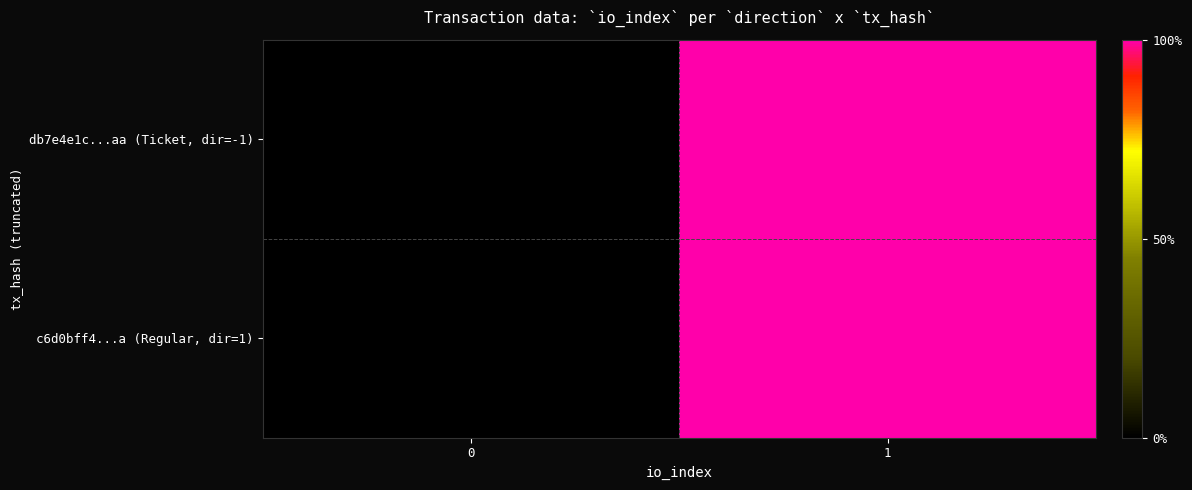

Rank the series by their maximum value, from highest to lowest.

db7e4e1c...aa (Ticket, dir=-1), c6d0bff4...a (Regular, dir=1)